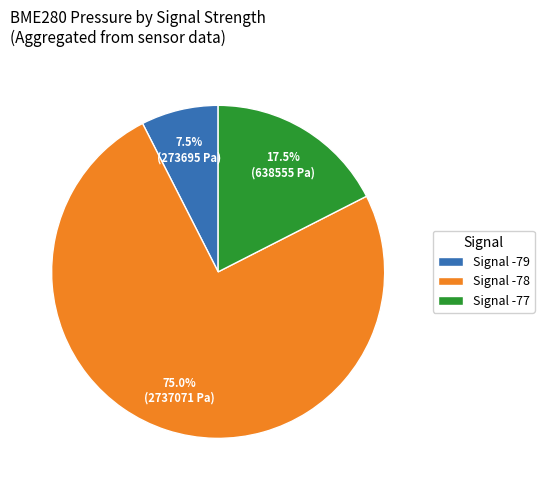

What is the smallest slice in the pie chart?

Signal -79